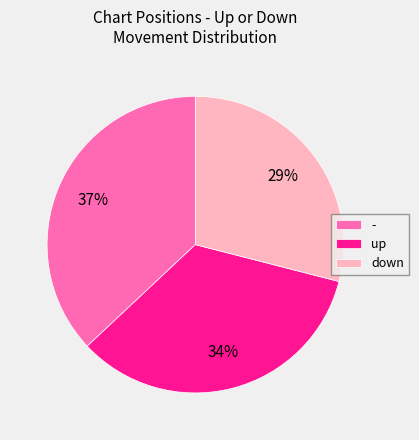

Which has a higher value, down or up?

up